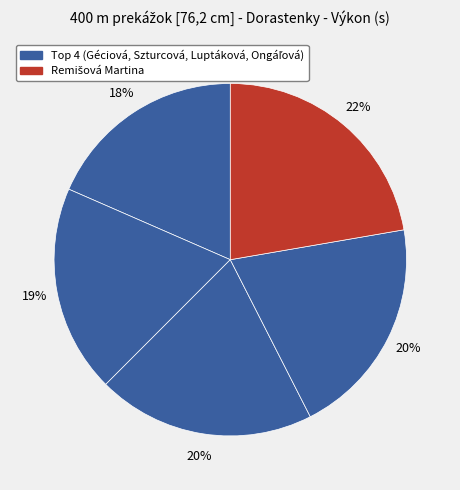

Which slice is the largest?

Remišová Martina